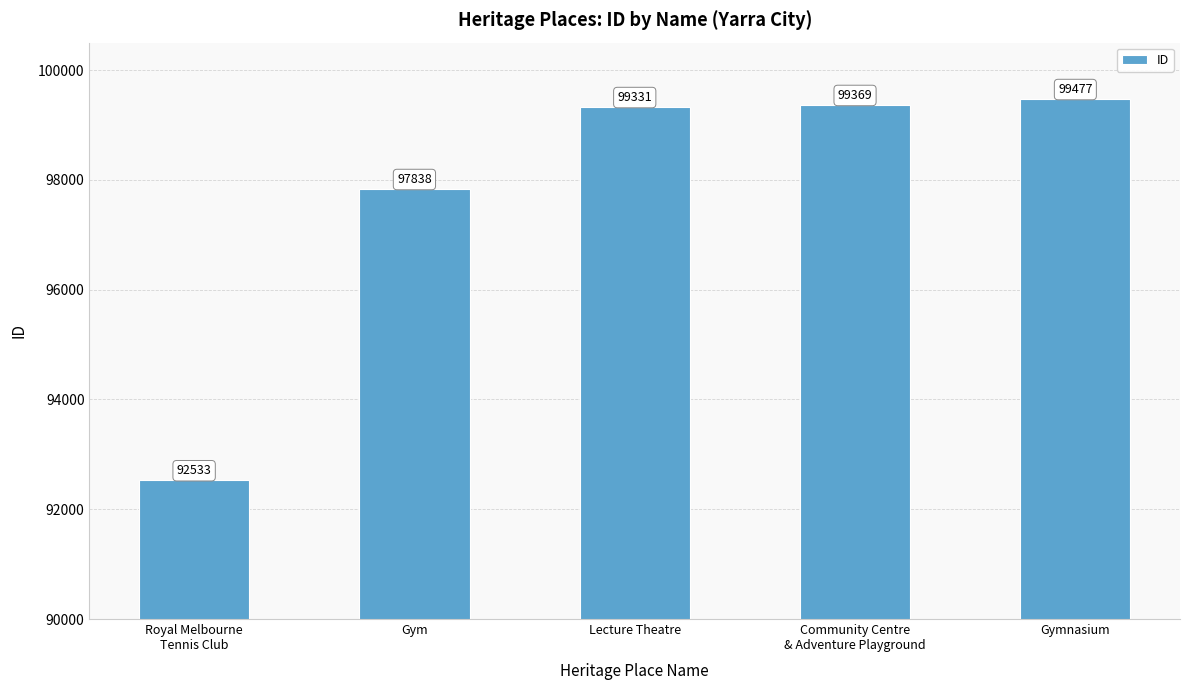

How many data points are less than 99331?

2